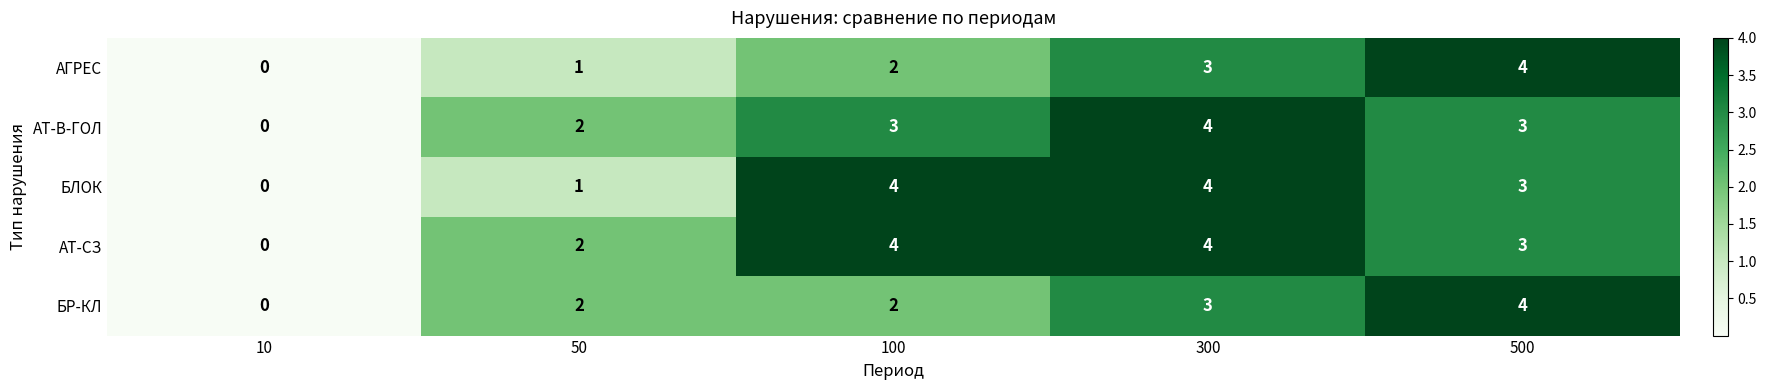

How many series are shown in this chart?

5